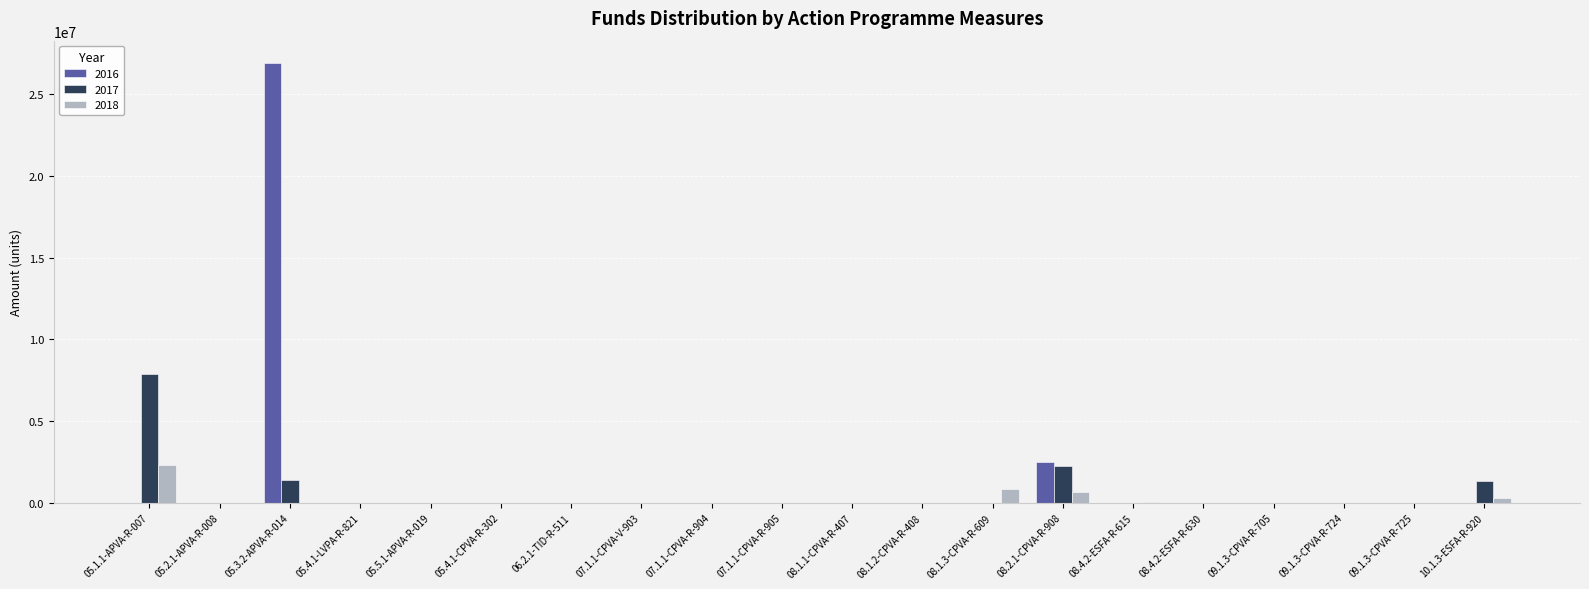

How many groups of bars are there?

20